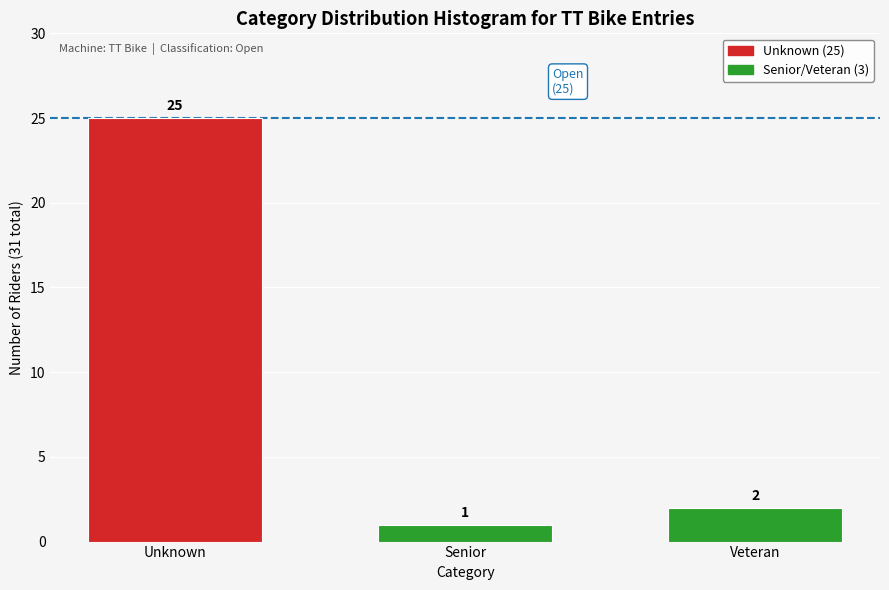

Reading left to right, list all the values displayed in this chart.

25	1	2